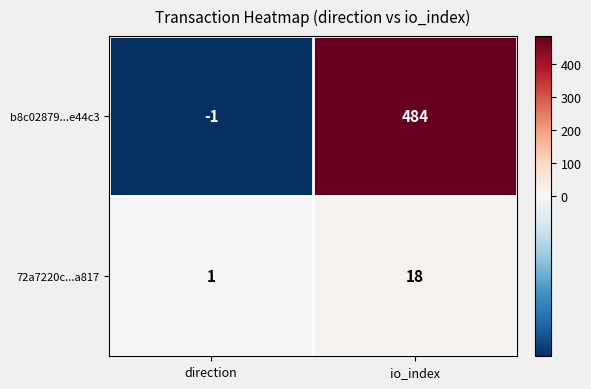

What is the difference between the highest and lowest values at direction?

2